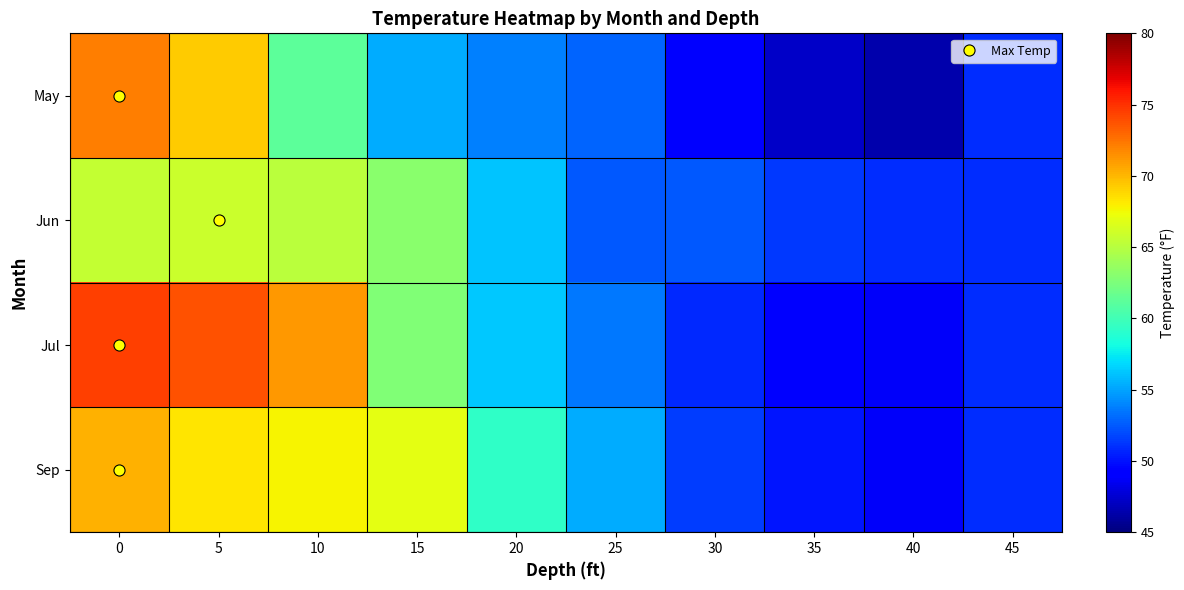

Which series has the largest total across all categories?

Jul